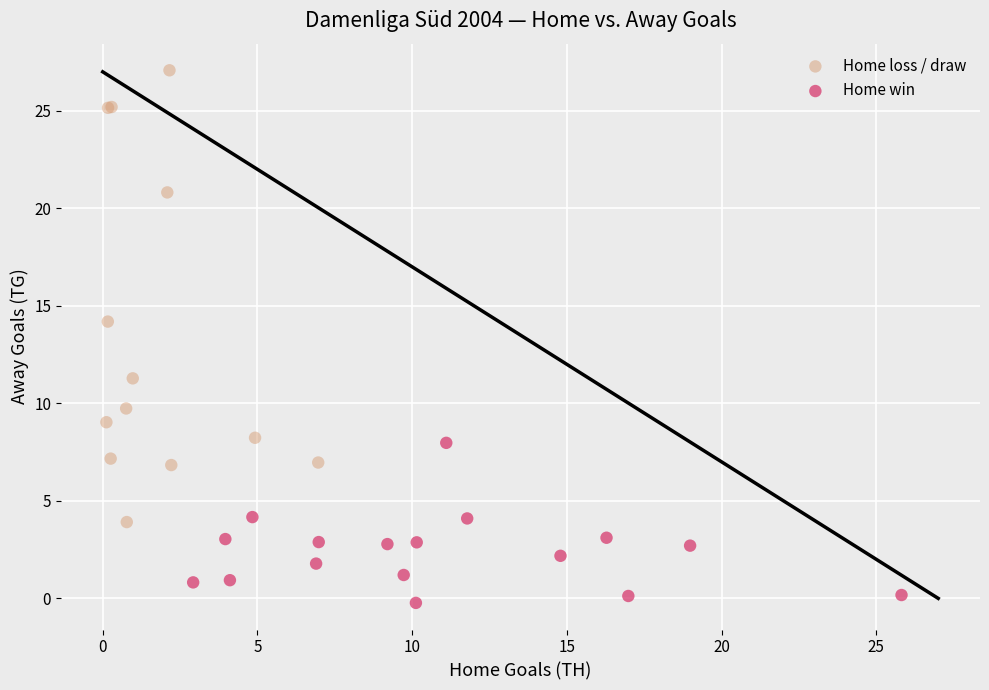

Which series contains the highest Y value?

Home loss / draw